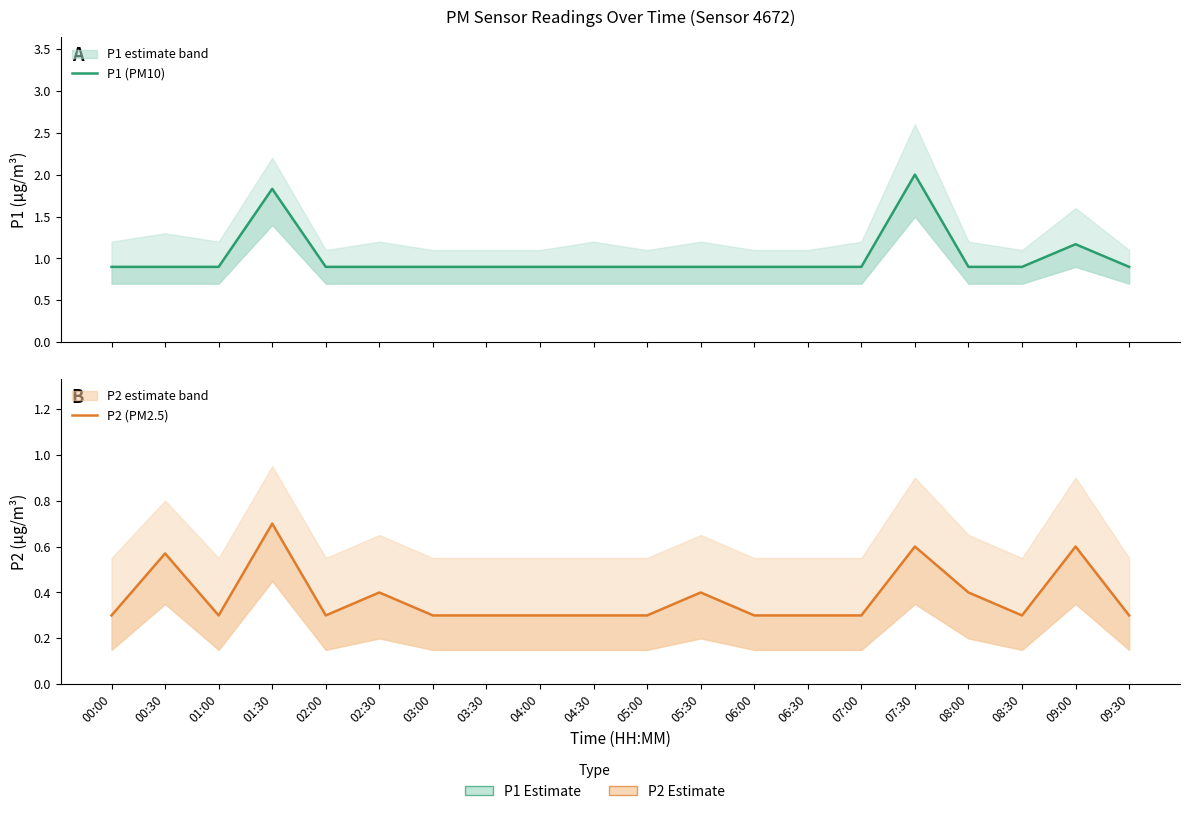

Which series has the widest spread of values?

P1 (PM10)